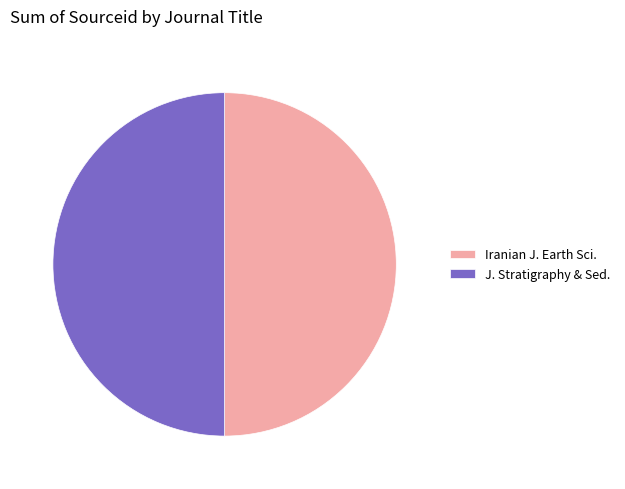

Is it true that Iranian J. Earth Sci. is 58% of the pie?

False